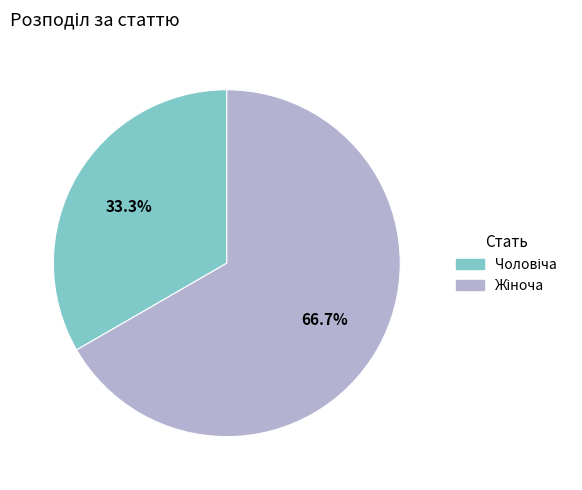

Is there a majority slice in this chart?

Yes